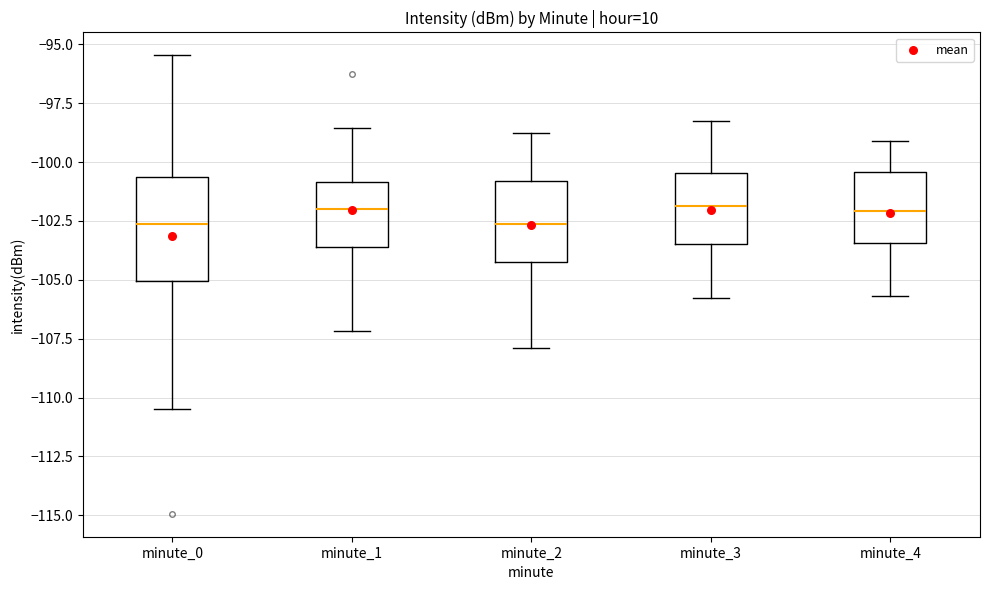

Where does the lower whisker of the box for minute_3 end on the y-axis? The values are not printed on the chart, so give them approximately, as read against the axis.

-106.0